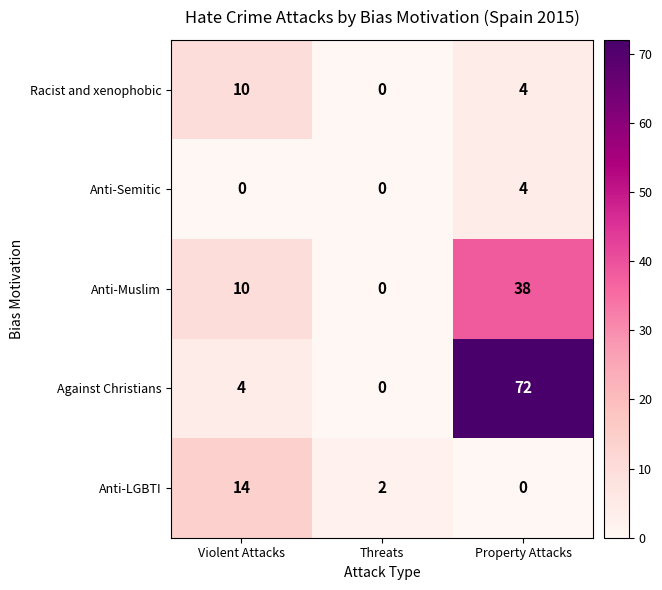

What is the sum of all Anti-Muslim values?

48